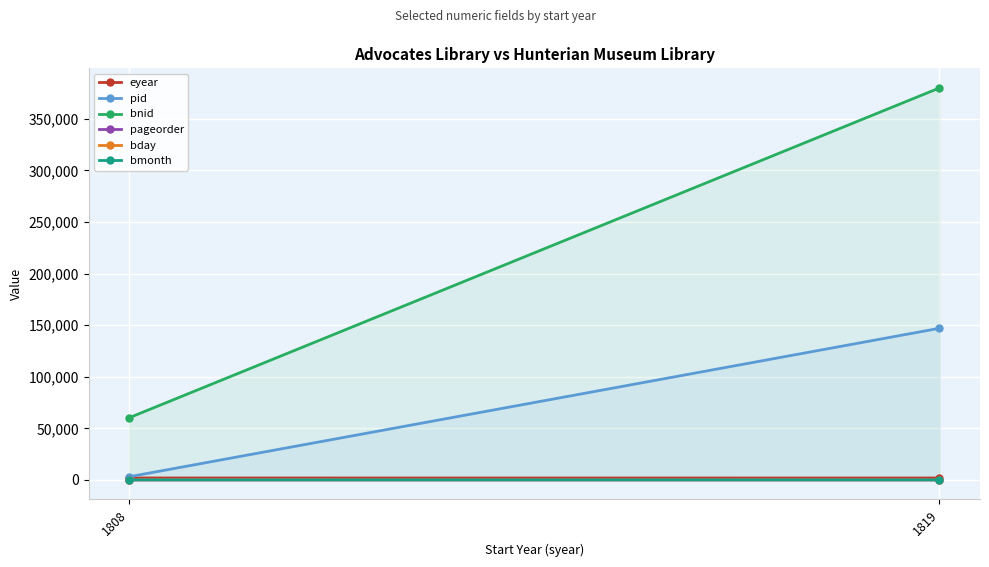

At which category is the sum across all series the highest?

1819